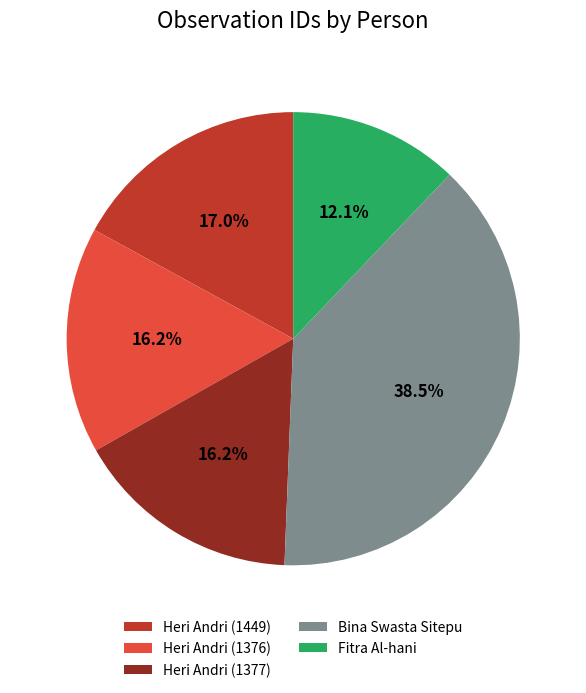

What portion of the pie excludes Heri Andri (1449)?

83.0%